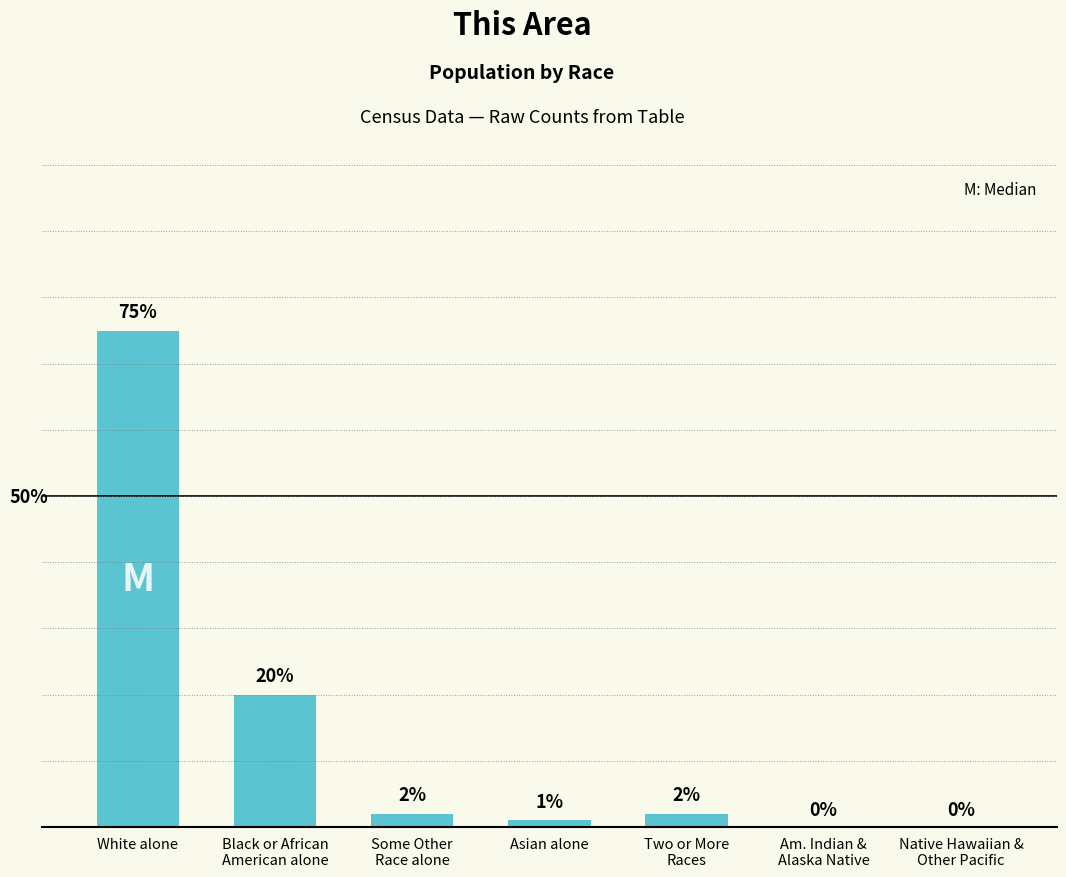

At which category does the chart reach its peak across all series?

White alone